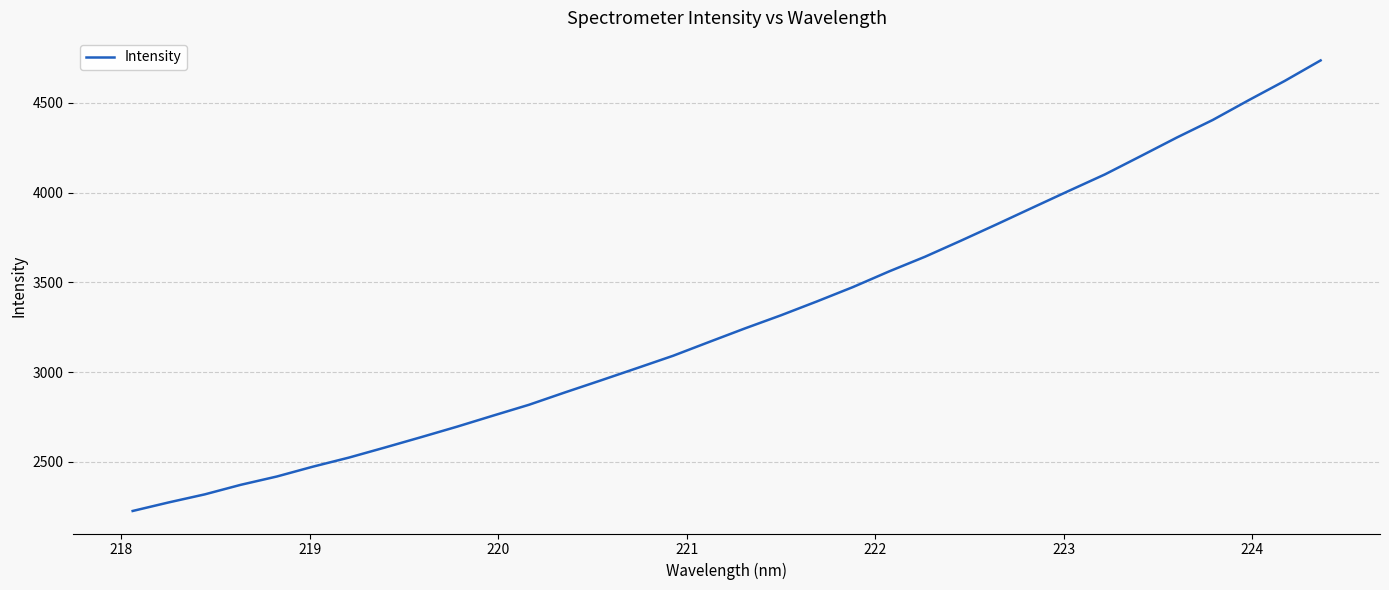

What is the greatest value displayed?

4736.8